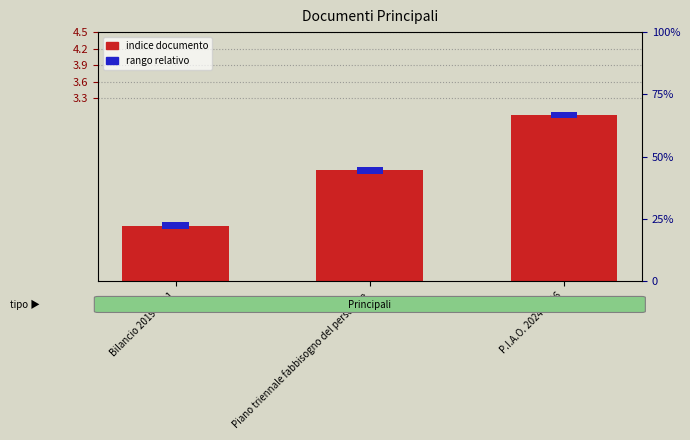

What position from the left is P.I.A.O. 2024-2026?

3